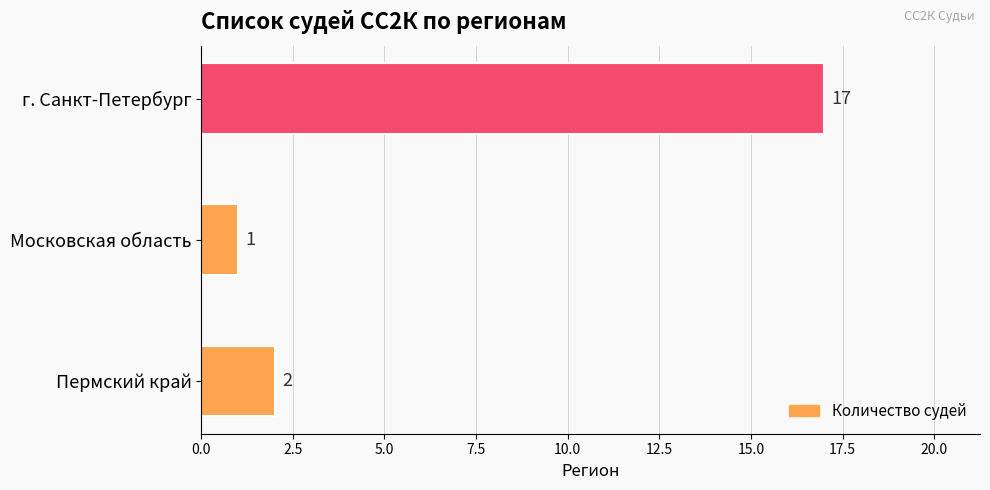

How many data points are less than 2?

1